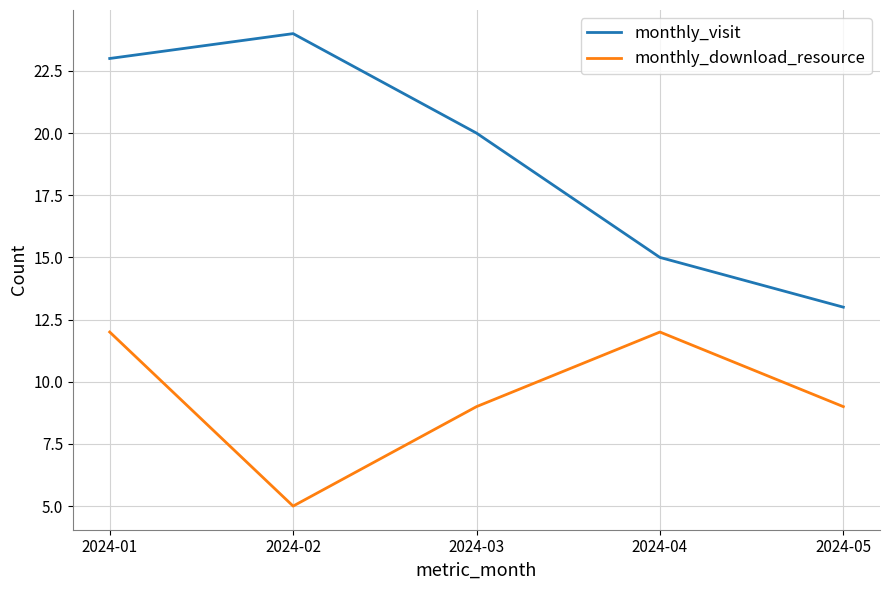

Where is the first local maximum for monthly_visit?

2024-02